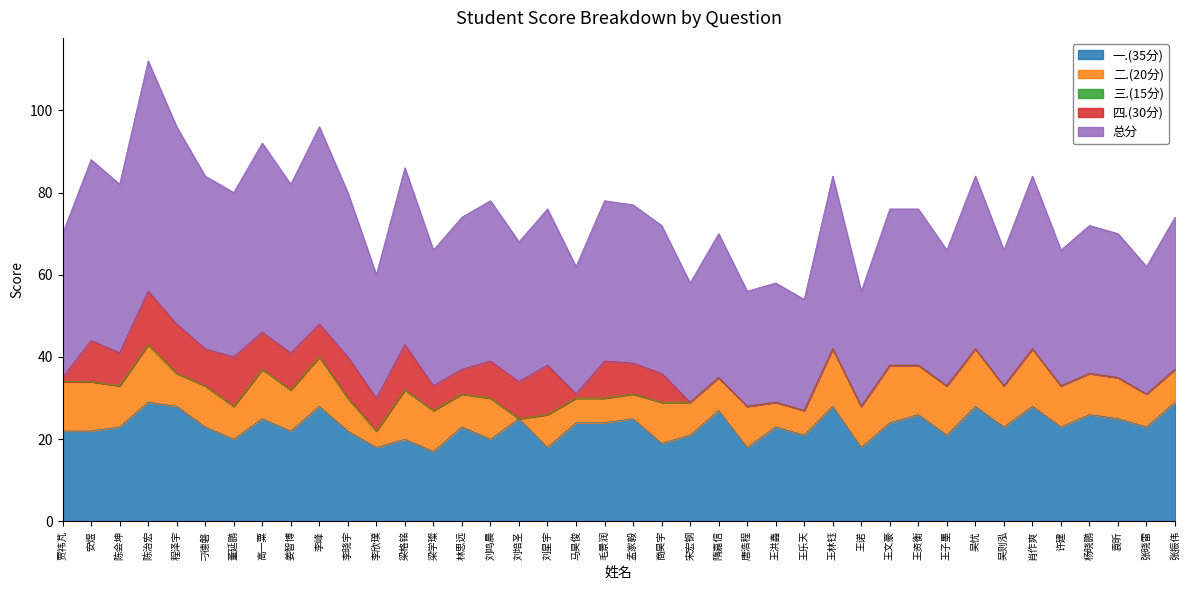

What is the approximate value of 总分 at 肖作爽?

42.0